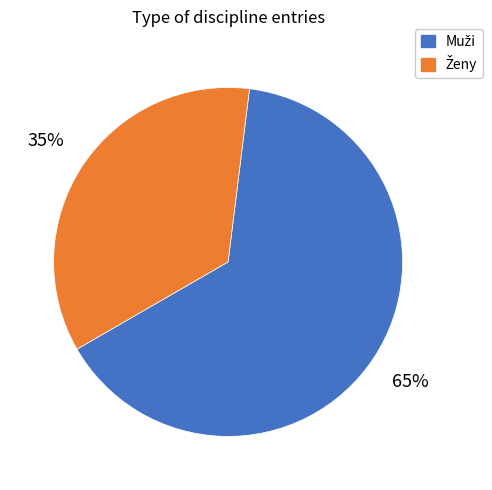

To the nearest percent, what is the average slice percentage?

50%